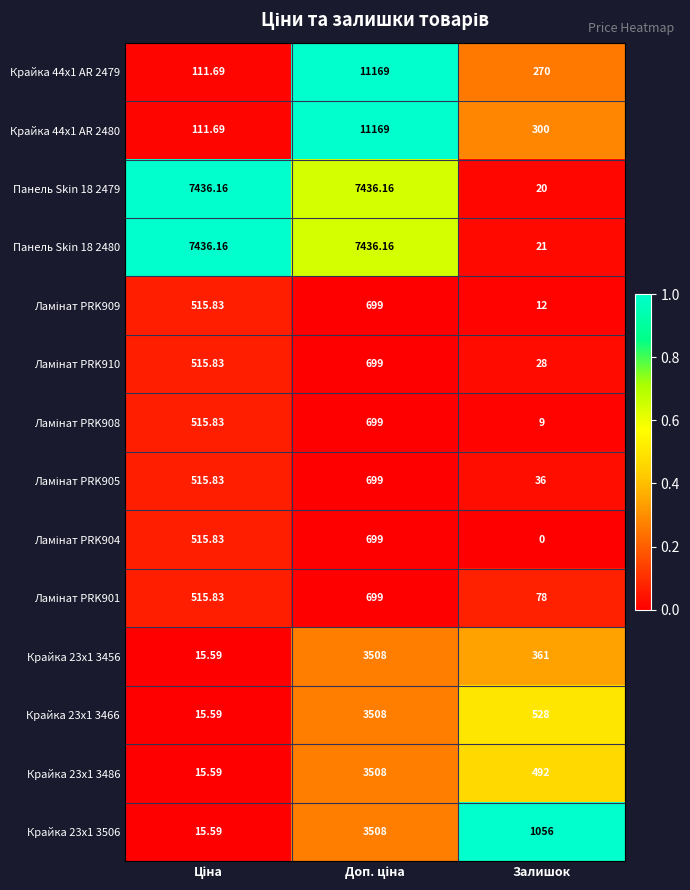

Where is Панель Skin 18 2480 nearest to the value 3728?

Залишок